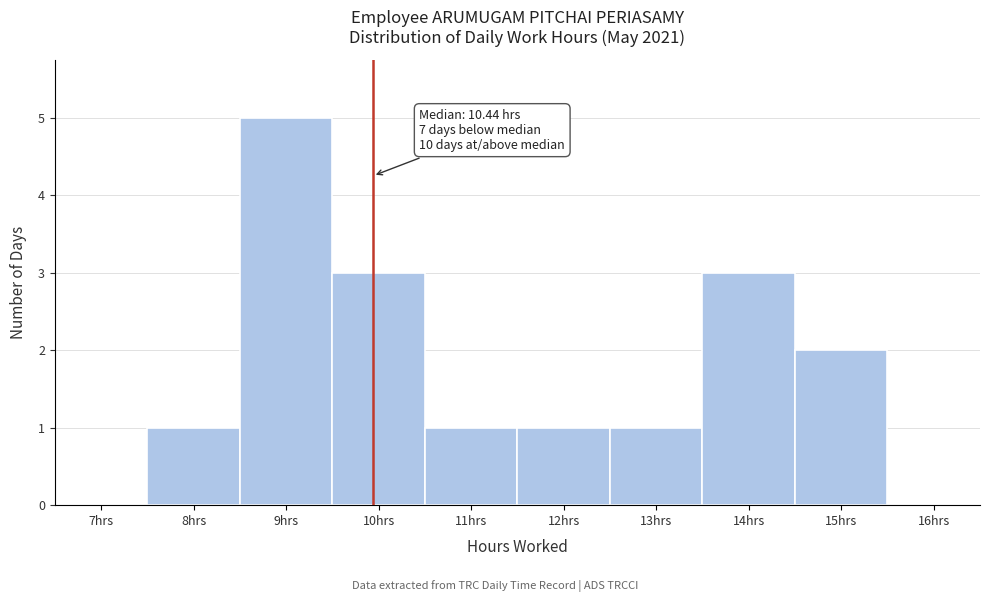

Reading left to right, what are all the values shown in this chart?

7hrs=0	8hrs=1	9hrs=5	10hrs=3	11hrs=1	12hrs=1	13hrs=1	14hrs=3	15hrs=2	16hrs=0